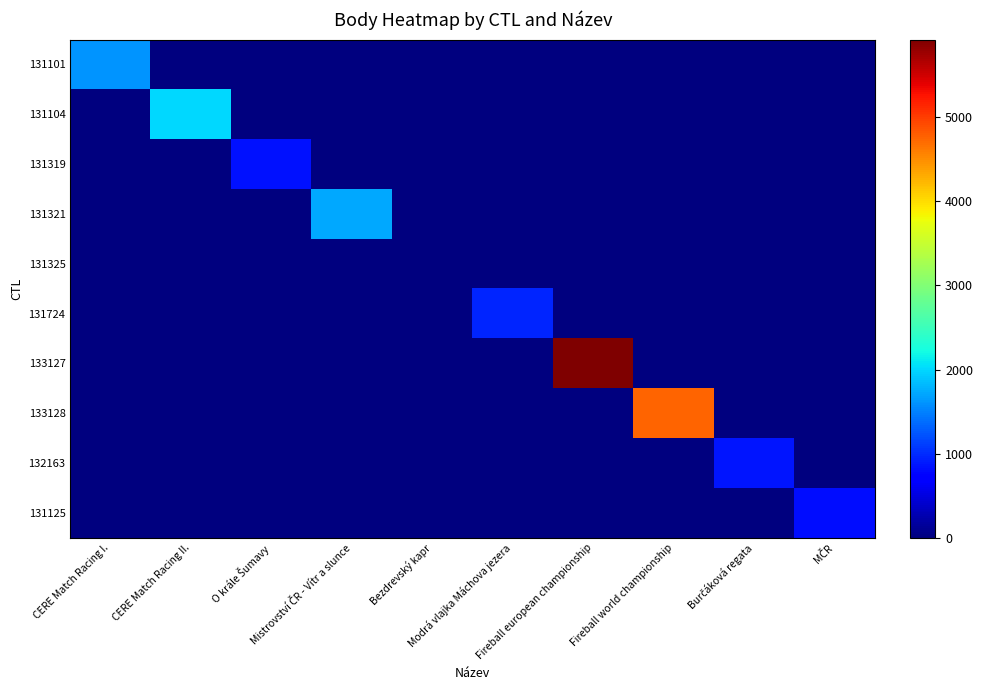

Reading left to right, transcribe all the data shown in this chart.

131101: CERE Match Racing I.=1608	CERE Match Racing II.=0	O krále Šumavy=0	Mistrovství ČR - Vítr a slunce=0	Bezdrevský kapr=0	Modrá vlajka Máchova jezera=0	Fireball european championship=0	Fireball world championship=0	Burčáková regata=0	MČR=0
131104: CERE Match Racing I.=0	CERE Match Racing II.=1996	O krále Šumavy=0	Mistrovství ČR - Vítr a slunce=0	Bezdrevský kapr=0	Modrá vlajka Máchova jezera=0	Fireball european championship=0	Fireball world championship=0	Burčáková regata=0	MČR=0
131319: CERE Match Racing I.=0	CERE Match Racing II.=0	O krále Šumavy=841	Mistrovství ČR - Vítr a slunce=0	Bezdrevský kapr=0	Modrá vlajka Máchova jezera=0	Fireball european championship=0	Fireball world championship=0	Burčáková regata=0	MČR=0
131321: CERE Match Racing I.=0	CERE Match Racing II.=0	O krále Šumavy=0	Mistrovství ČR - Vítr a slunce=1734	Bezdrevský kapr=0	Modrá vlajka Máchova jezera=0	Fireball european championship=0	Fireball world championship=0	Burčáková regata=0	MČR=0
131325: CERE Match Racing I.=0	CERE Match Racing II.=0	O krále Šumavy=0	Mistrovství ČR - Vítr a slunce=0	Bezdrevský kapr=0	Modrá vlajka Máchova jezera=0	Fireball european championship=0	Fireball world championship=0	Burčáková regata=0	MČR=0
131724: CERE Match Racing I.=0	CERE Match Racing II.=0	O krále Šumavy=0	Mistrovství ČR - Vítr a slunce=0	Bezdrevský kapr=0	Modrá vlajka Máchova jezera=969	Fireball european championship=0	Fireball world championship=0	Burčáková regata=0	MČR=0
133127: CERE Match Racing I.=0	CERE Match Racing II.=0	O krále Šumavy=0	Mistrovství ČR - Vítr a slunce=0	Bezdrevský kapr=0	Modrá vlajka Máchova jezera=0	Fireball european championship=5924	Fireball world championship=0	Burčáková regata=0	MČR=0
133128: CERE Match Racing I.=0	CERE Match Racing II.=0	O krále Šumavy=0	Mistrovství ČR - Vítr a slunce=0	Bezdrevský kapr=0	Modrá vlajka Máchova jezera=0	Fireball european championship=0	Fireball world championship=4759	Burčáková regata=0	MČR=0
132163: CERE Match Racing I.=0	CERE Match Racing II.=0	O krále Šumavy=0	Mistrovství ČR - Vítr a slunce=0	Bezdrevský kapr=0	Modrá vlajka Máchova jezera=0	Fireball european championship=0	Fireball world championship=0	Burčáková regata=876	MČR=0
131125: CERE Match Racing I.=0	CERE Match Racing II.=0	O krále Šumavy=0	Mistrovství ČR - Vítr a slunce=0	Bezdrevský kapr=0	Modrá vlajka Máchova jezera=0	Fireball european championship=0	Fireball world championship=0	Burčáková regata=0	MČR=833